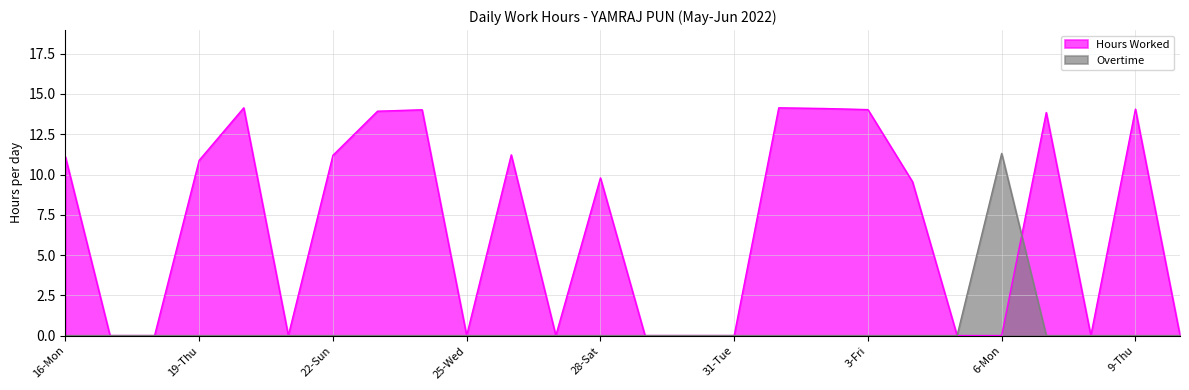

Is the value of Overtime at 8-Wed greater than the value of Hours Worked at 17-Tue?

No